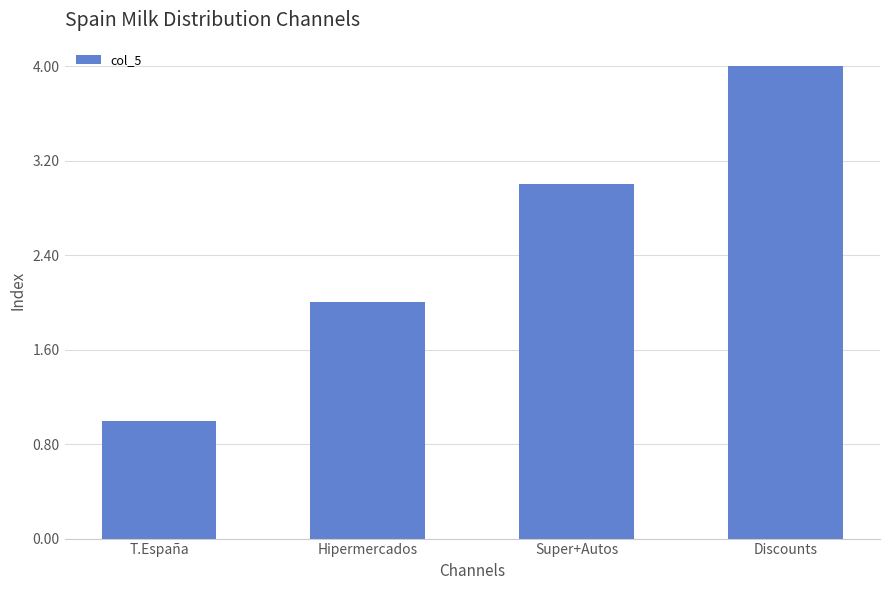

Reading left to right, transcribe all the data shown in this chart.

T.España=1	Hipermercados=2	Super+Autos=3	Discounts=4